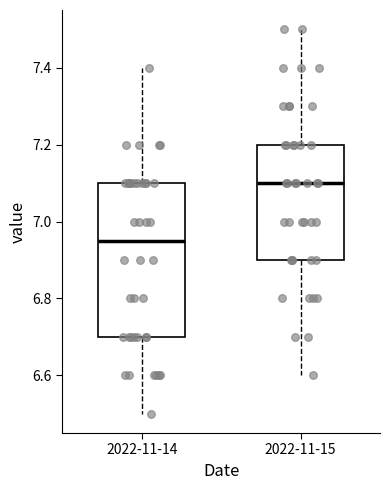

Reading left to right, transcribe this box plot: for each box, give where its median line is, the range the box spans, and where its two whiskers end, as read against the y-axis. The values are not printed on the chart, so give them approximately, as read against the axis.

2022-11-14: median 6.96, box 6.70 to 7.10, whiskers 6.50 to 7.40
2022-11-15: median 7.10, box 6.90 to 7.20, whiskers 6.60 to 7.50